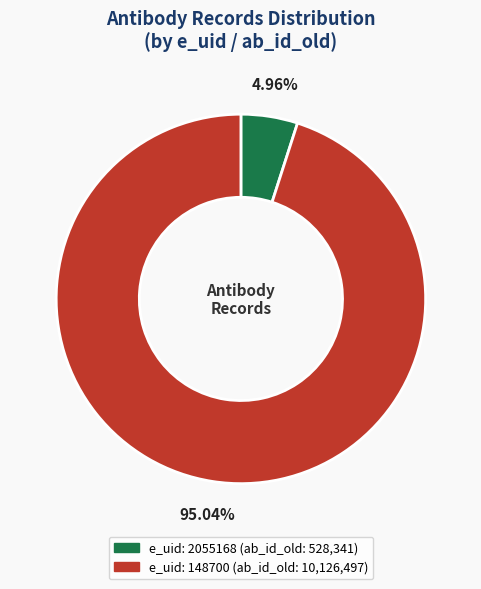

Count the number of slices in the pie.

2